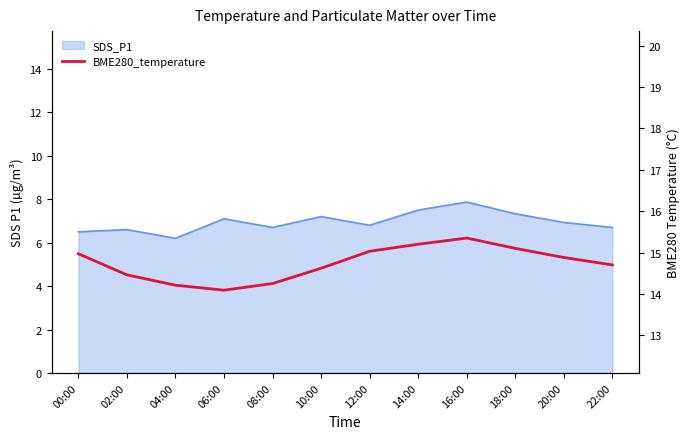

Reading left to right, what are all the values shown in this chart?

15.0	14.5	14.2	14.1	14.2	14.6	15.0	15.2	15.3	15.1	14.9	14.7